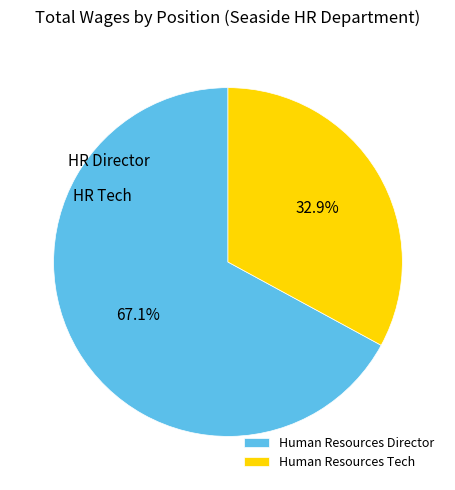

To the nearest percent, what is the average slice percentage?

50%